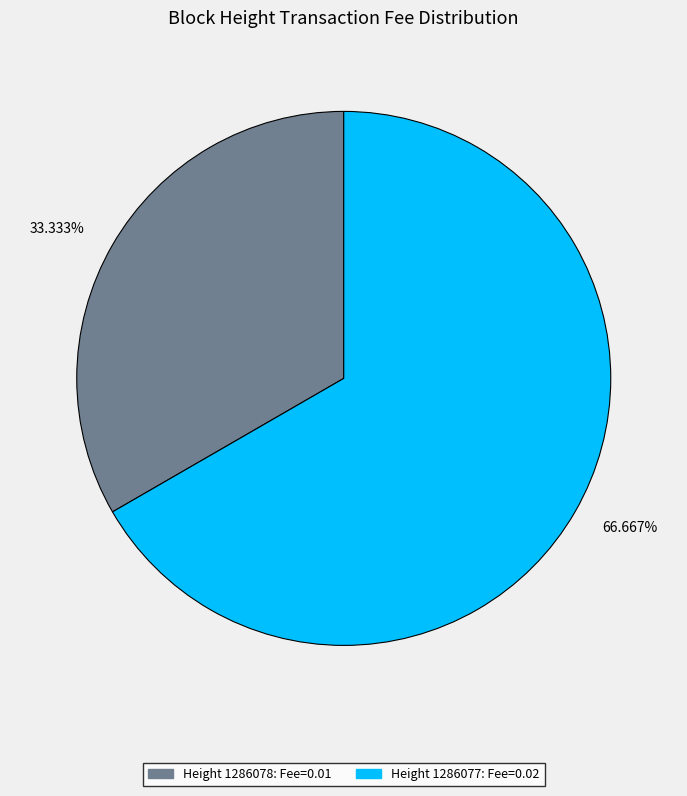

Combined, do 66.667% and 33.333% account for over 50%?

Yes